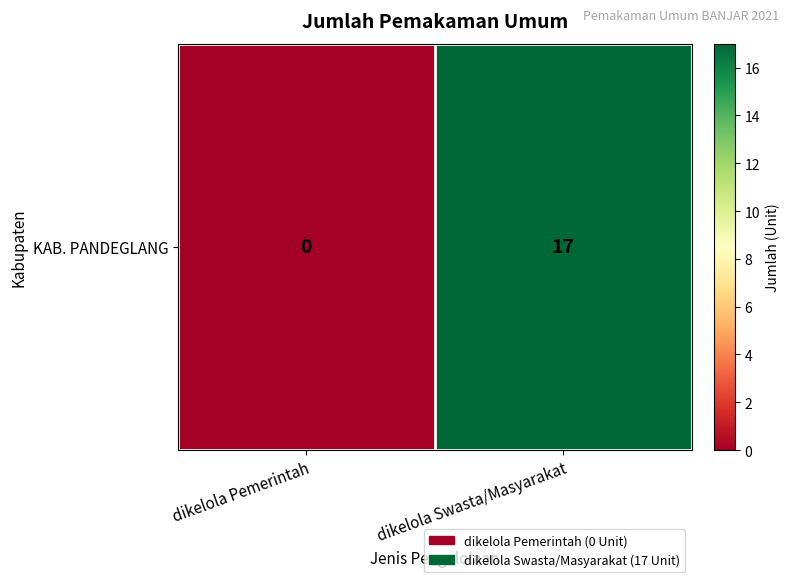

List the labels in order of value, smallest first.

dikelola Pemerintah, dikelola Swasta/Masyarakat